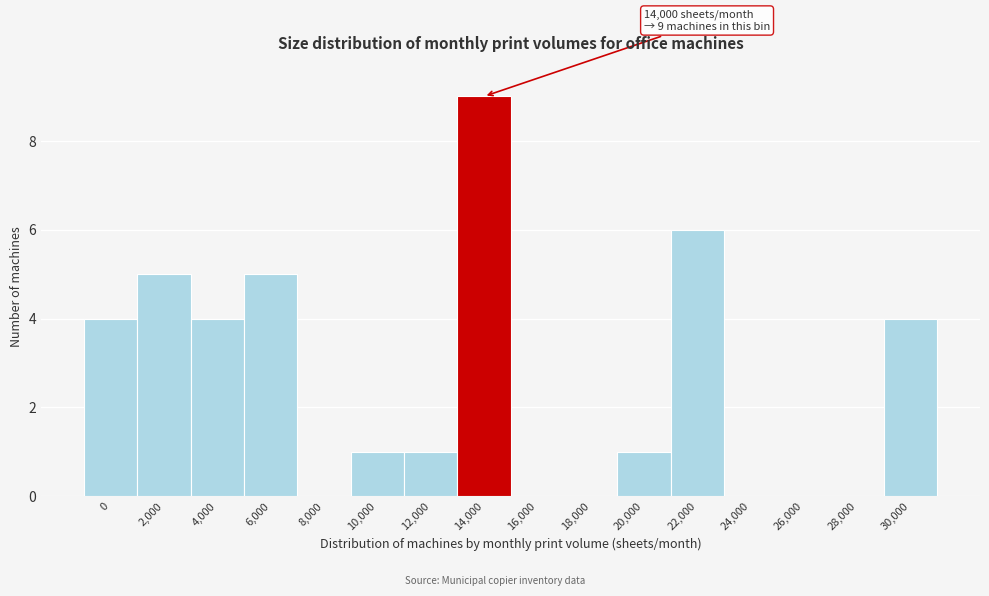

Reading right to left, transcribe all the data shown in this chart.

30,000=4	28,000=0	26,000=0	24,000=0	22,000=6	20,000=1	18,000=0	16,000=0	14,000=9	12,000=1	10,000=1	8,000=0	6,000=5	4,000=4	2,000=5	0=4